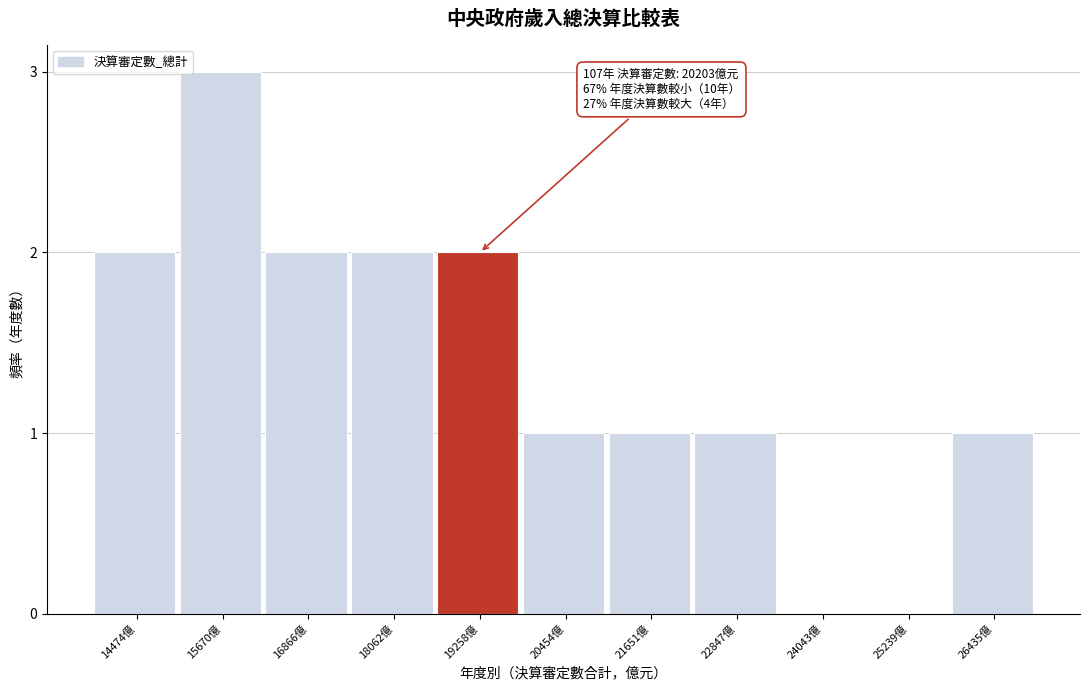

Reading left to right, transcribe all the data shown in this chart.

14474億=2	15670億=3	16866億=2	18062億=2	19258億=2	20454億=1	21651億=1	22847億=1	24043億=0	25239億=0	26435億=1